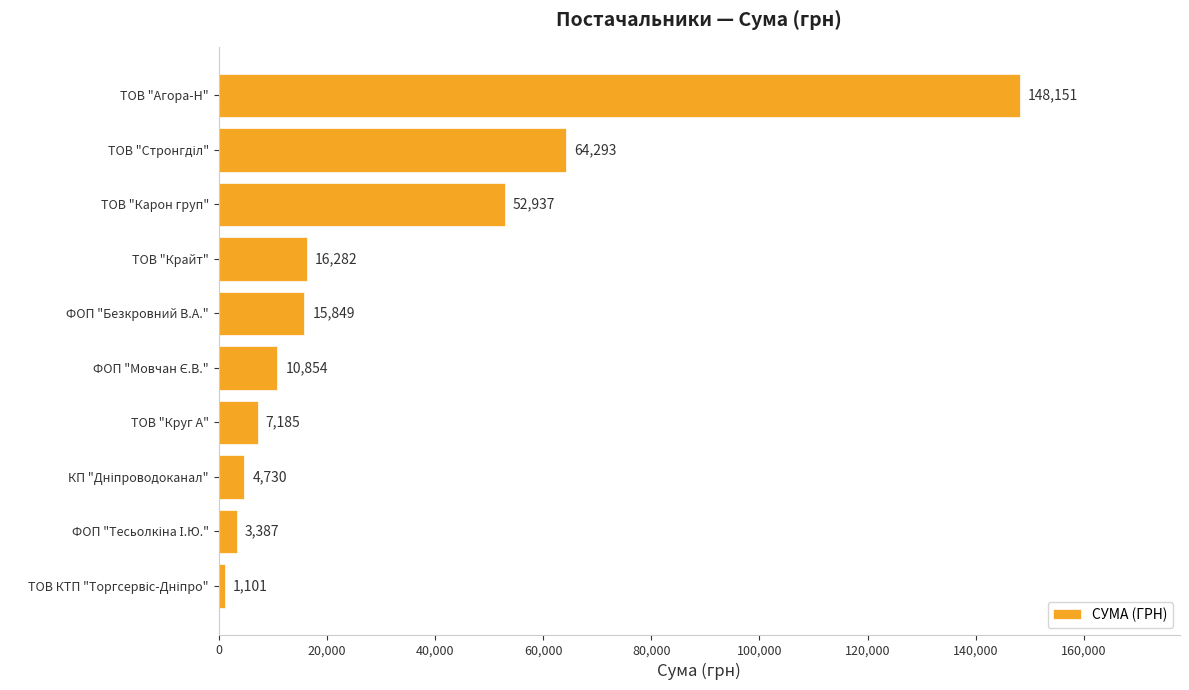

Which has a higher value, ТОВ "Агора-Н" or ТОВ "Круг А"?

ТОВ "Агора-Н"